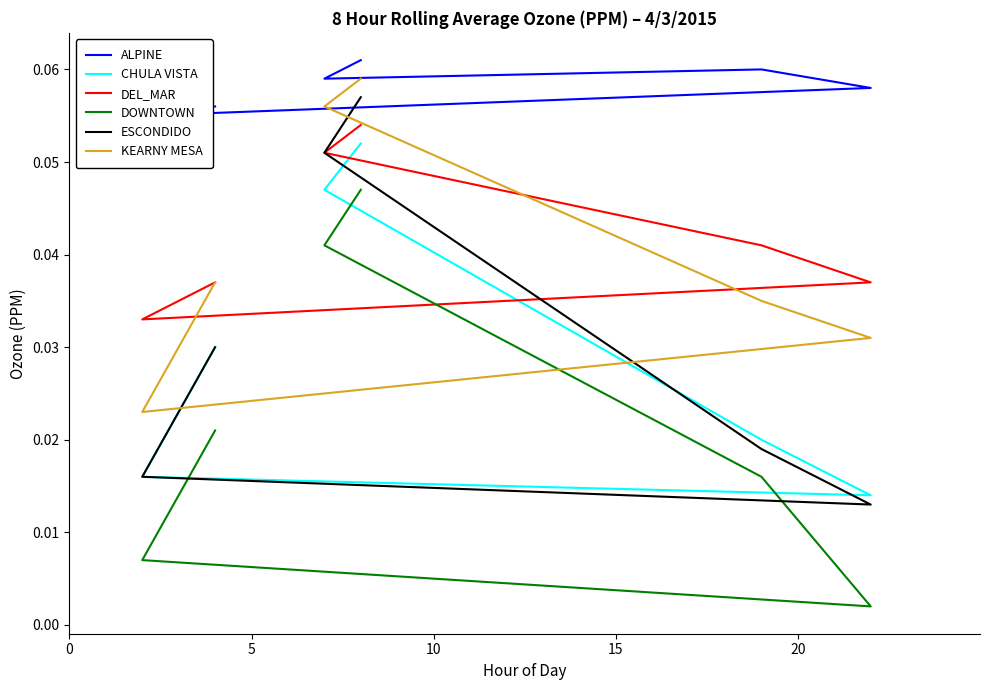

What is the sum of all DEL_MAR values?

0.3